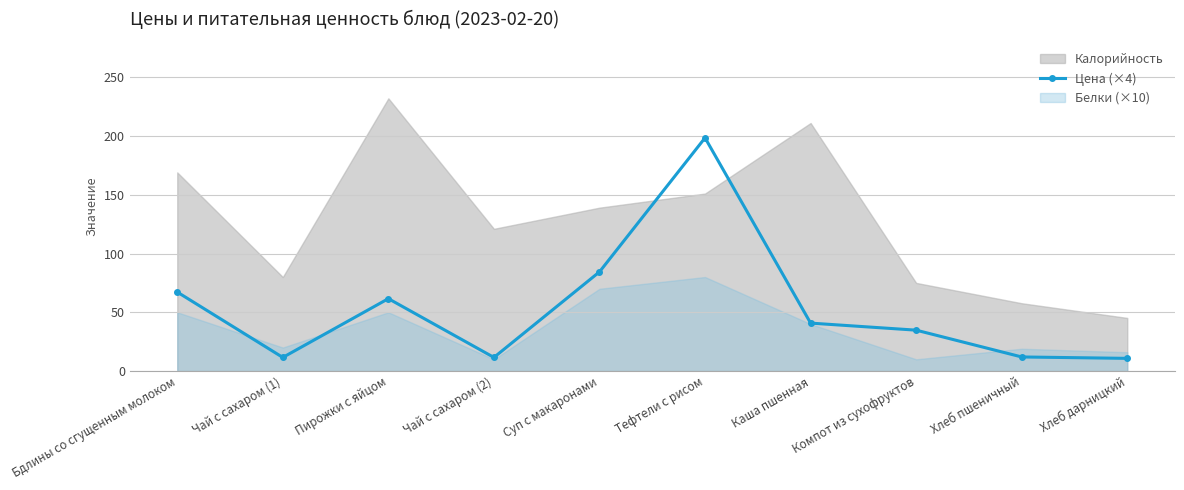

What is the label of the 6th point from the left?

Тефтели с рисом